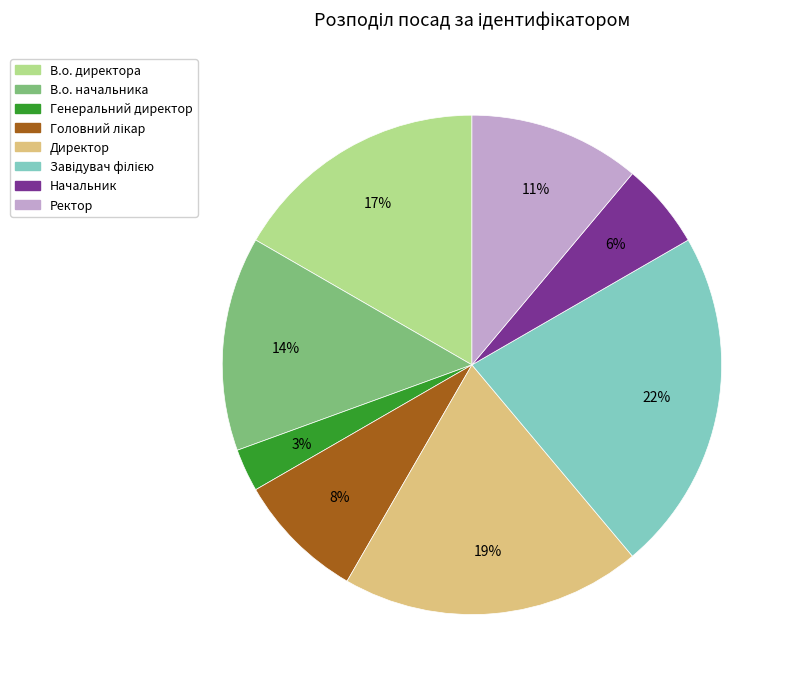

To the nearest percent, what is the average slice percentage?

12%